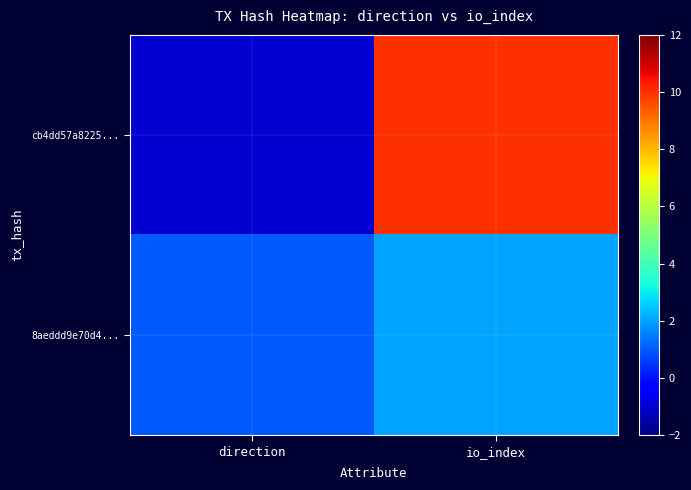

Count the number of categories in the chart.

2